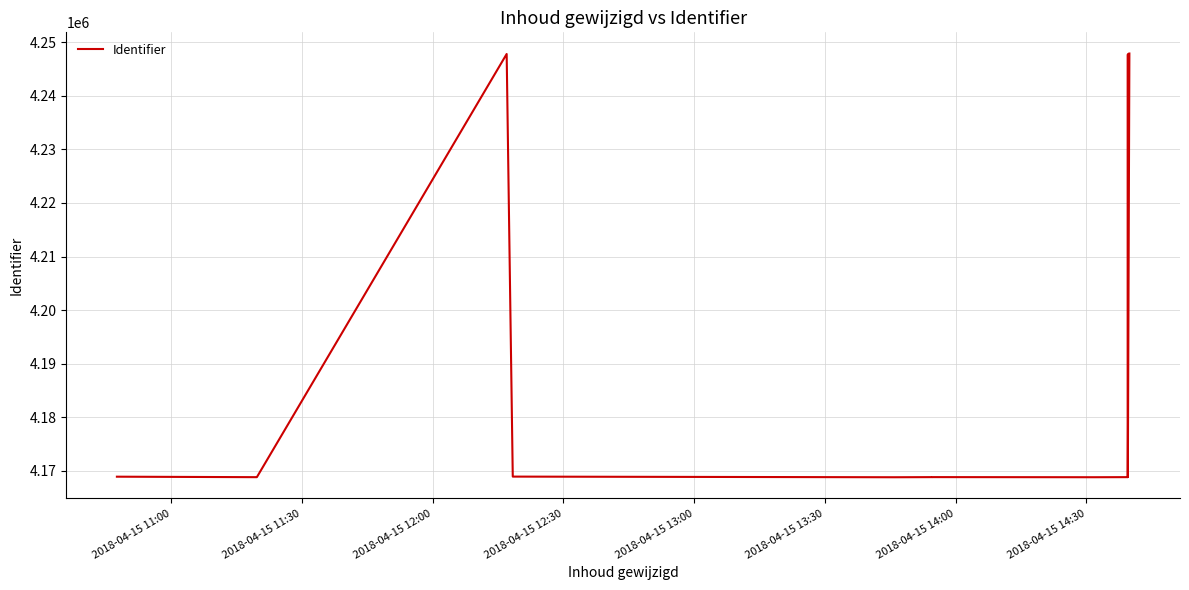

What position from the right is 2018-04-15 12:30?

10